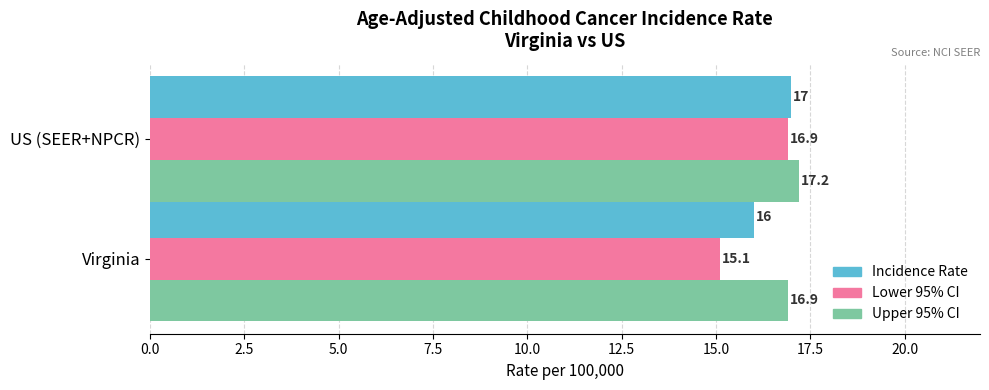

Which series has the largest total across all categories?

Upper 95% CI